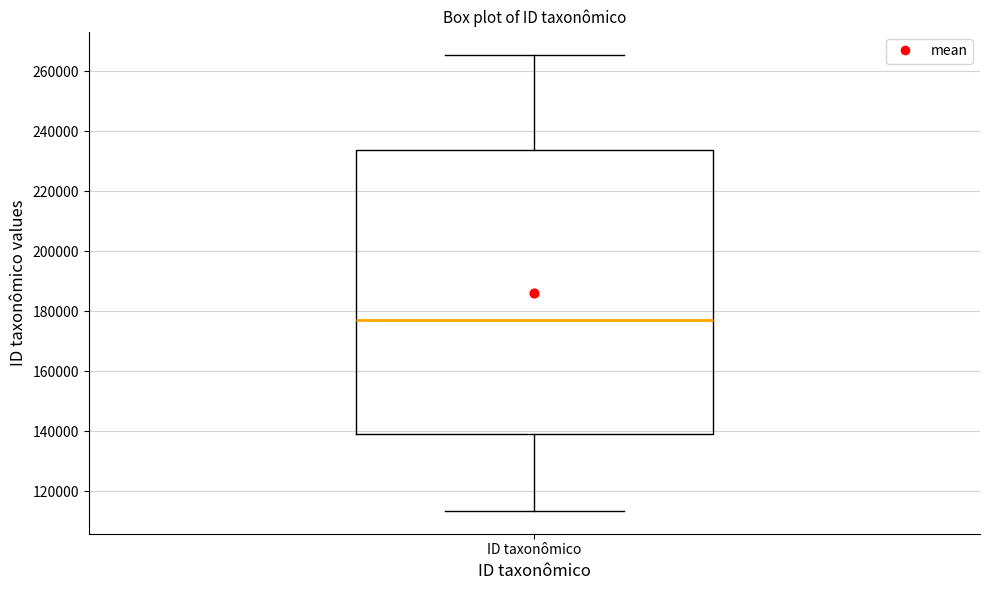

Read this box plot against the y-axis: the position of the median line, the range covered by the box, and the ends of both whiskers. The values are not printed on the chart, so give them approximately, as read against the axis.

median 178000, box 138000 to 234000, whiskers 114000 to 266000